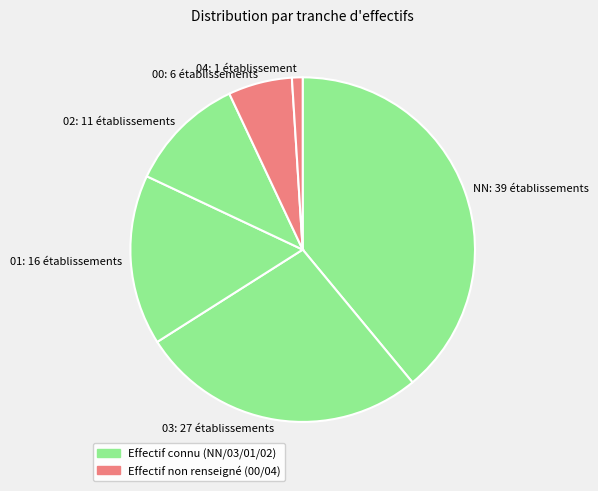

What is the ratio of the value at 03: 27 établissements to the value at NN: 39 établissements?

0.7